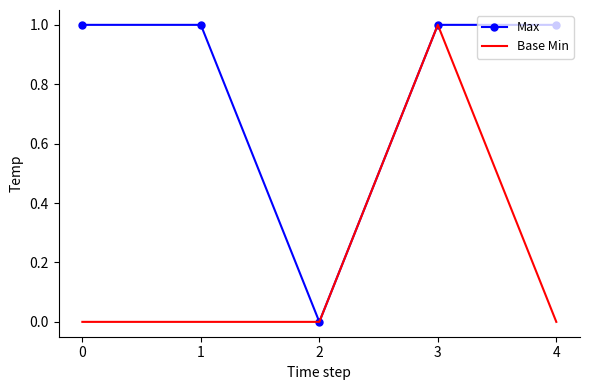

Reading right to left, list all the values displayed in this chart.

Max: 4=1	3=1	2=0	1=1	0=1
Base Min: 4=0	3=1	2=0	1=0	0=0